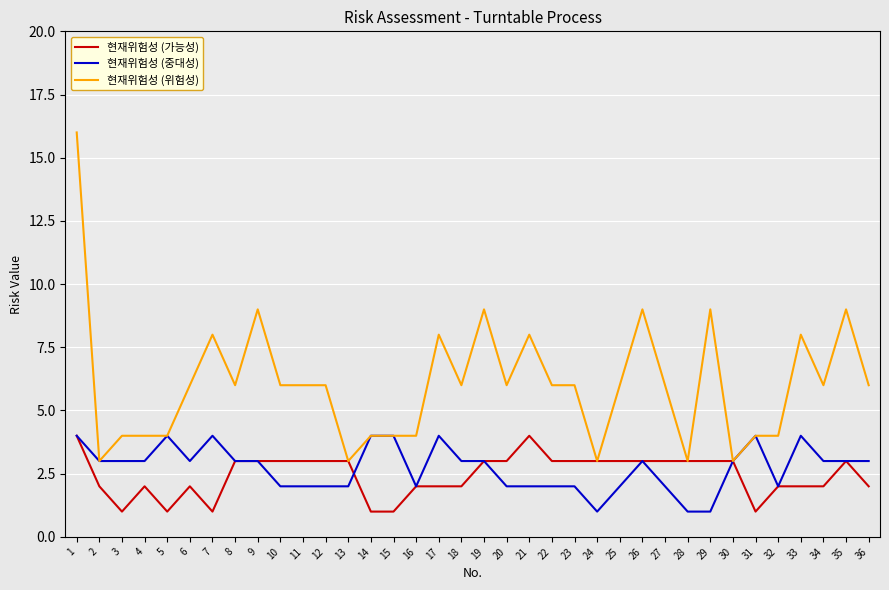

Is the value of 현재위험성 (가능성) at 27 greater than the value of 현재위험성 (중대성) at 21?

Yes